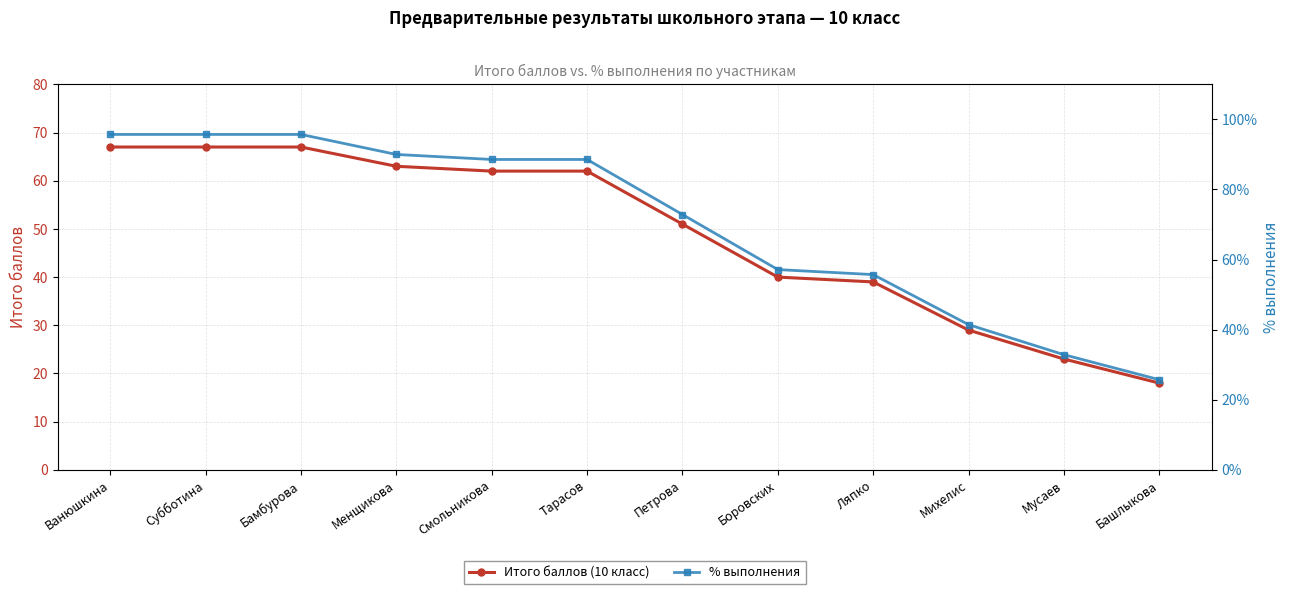

Which series has the largest total across all categories?

% выполнения